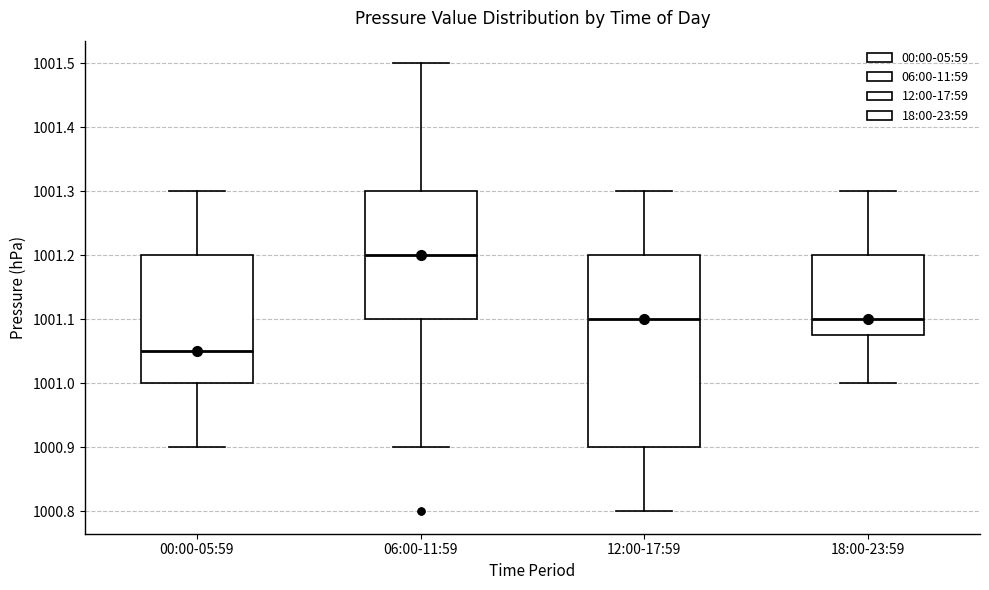

Where does the upper whisker of the box for 12:00-17:59 end on the y-axis? The values are not printed on the chart, so give them approximately, as read against the axis.

1001.30